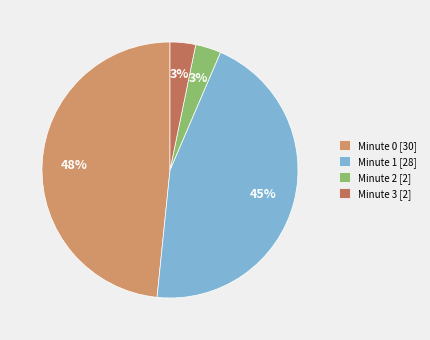

To the nearest percent, what portion does Minute 2 represent?

3%